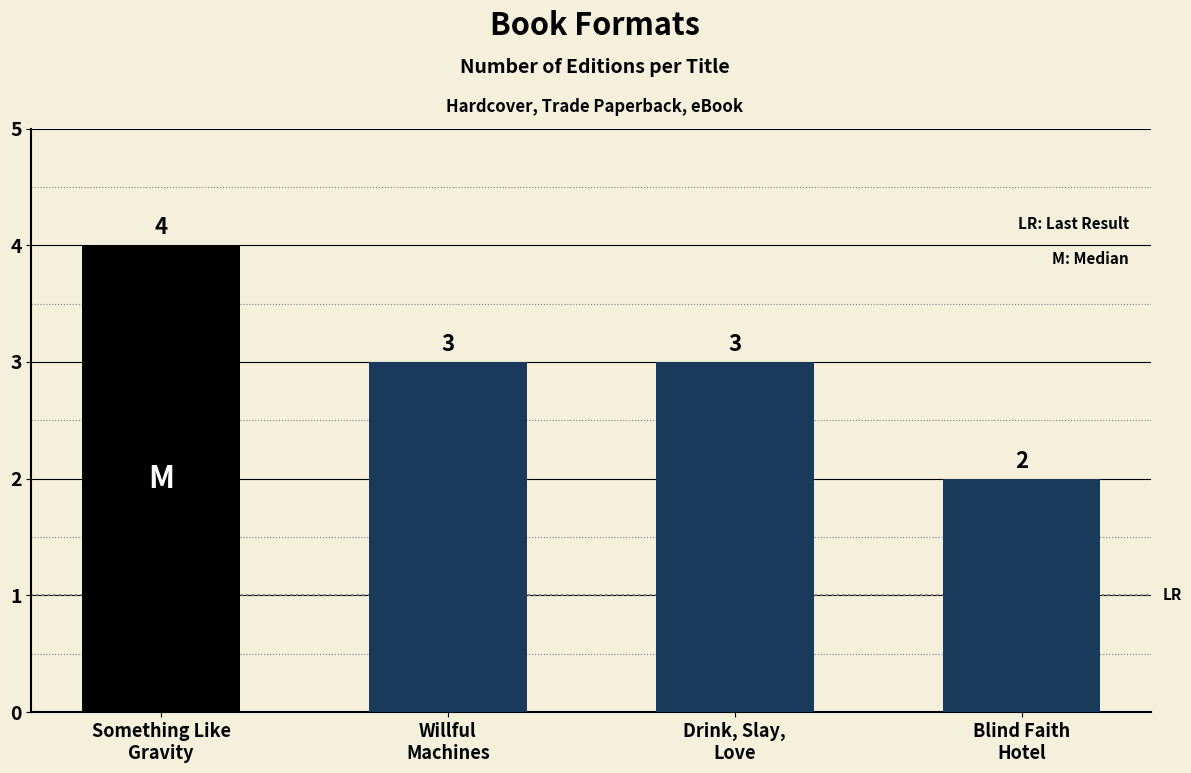

Which has a higher value, Drink, Slay,
Love or Something Like
Gravity?

Something Like
Gravity